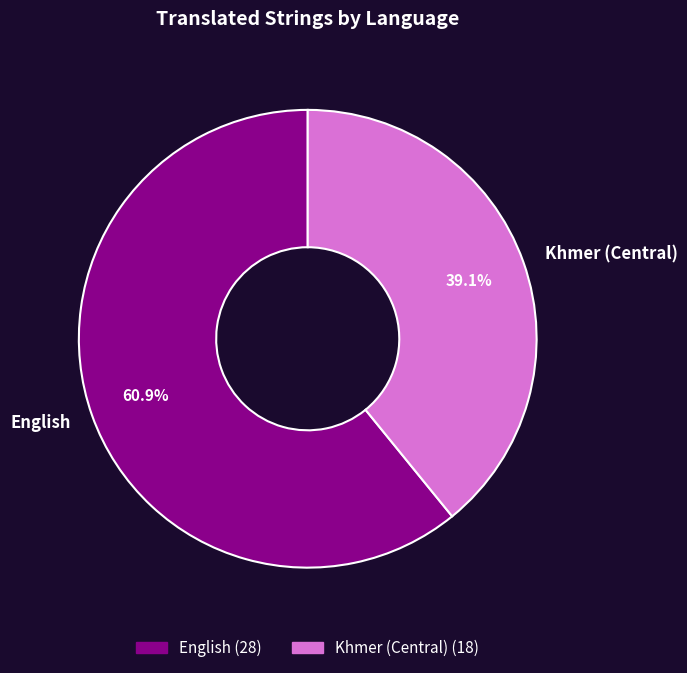

Which category has the biggest portion of the pie?

English